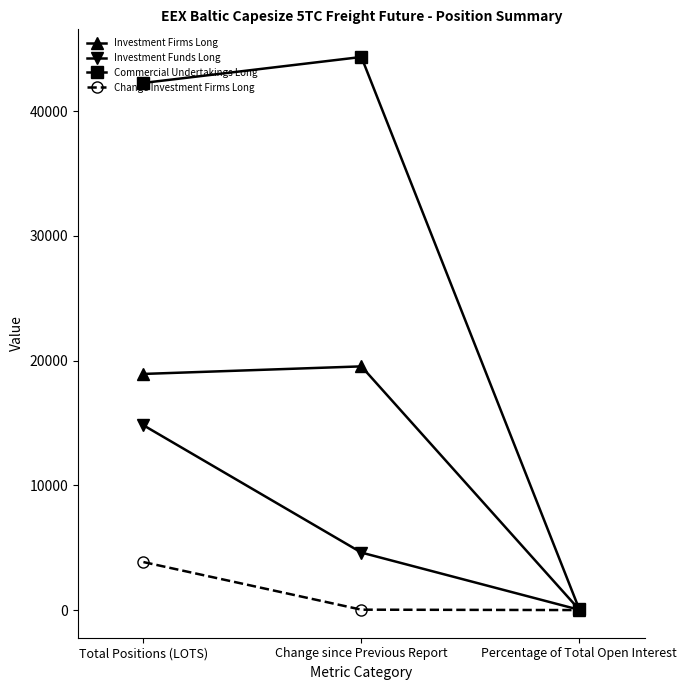

The Change Investment Firms Long series shows 3850.1 at Total Positions (LOTS). True or false?

True